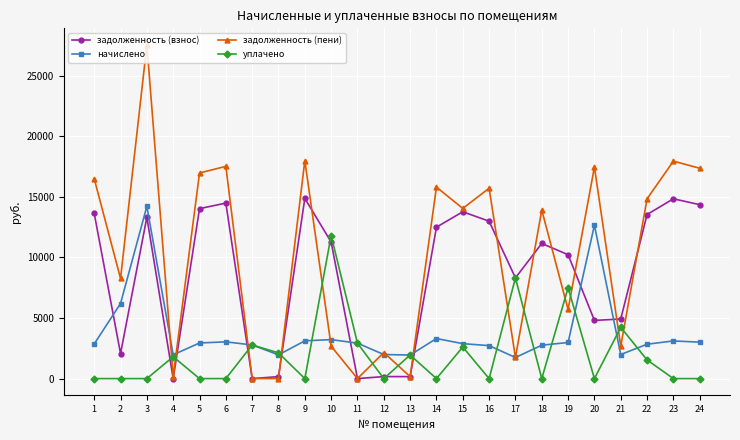

What is the maximum value shown in the chart?

27541.0